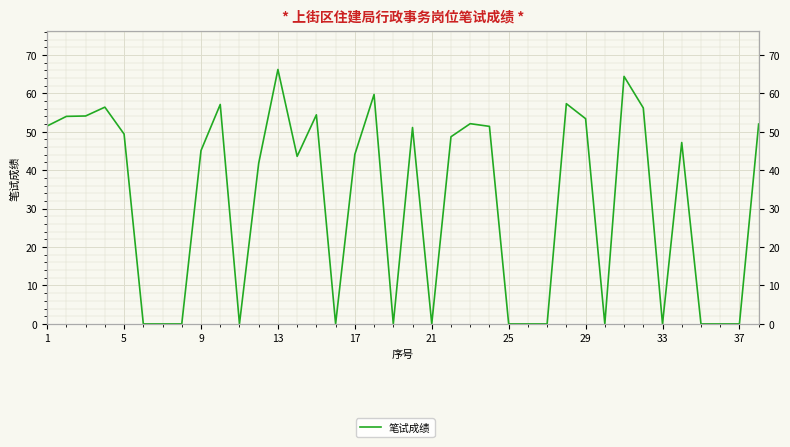

How many values are above zero?

23